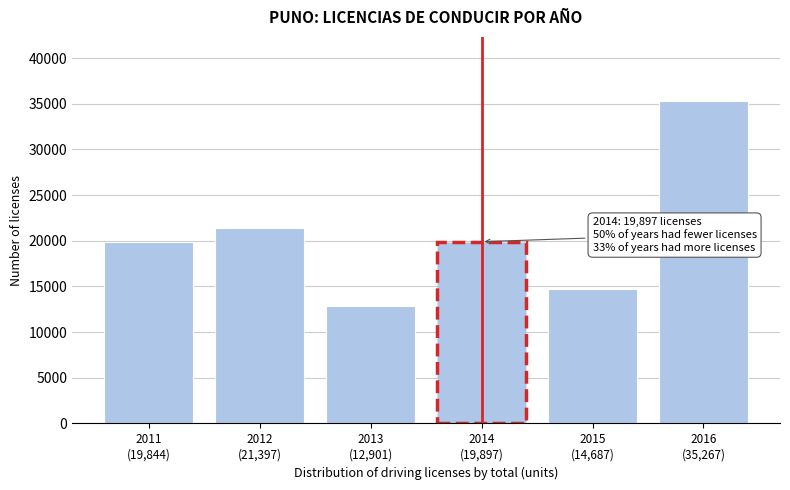

What is the minimum value shown in the chart?

12901